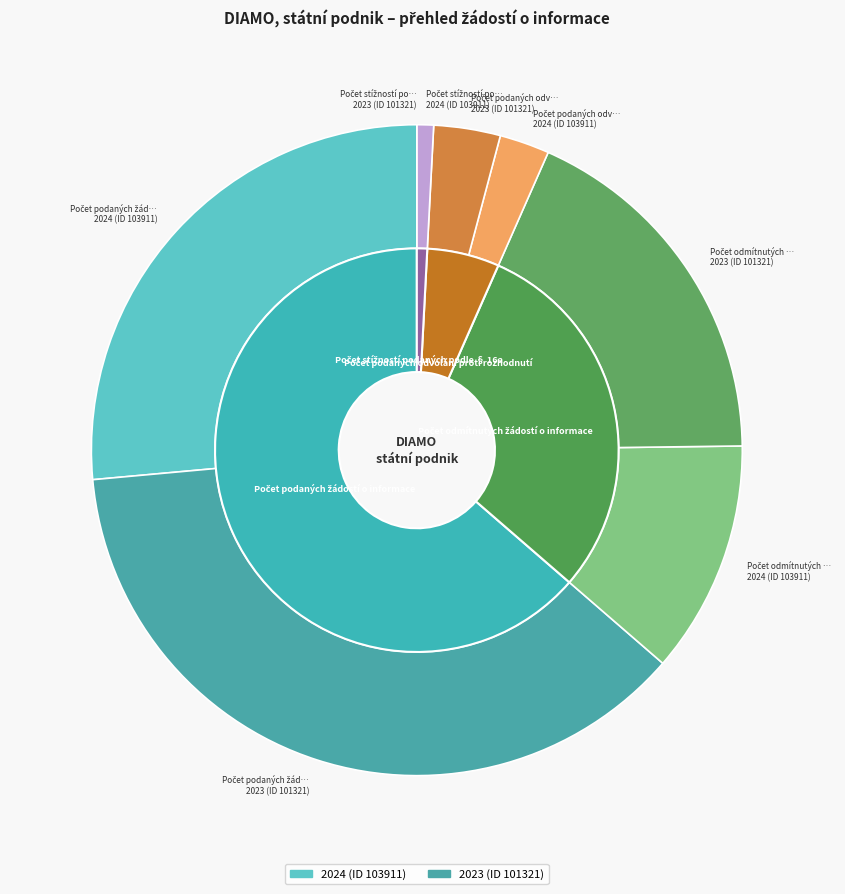

What is the largest slice in the pie chart?

2023 (ID 101321)